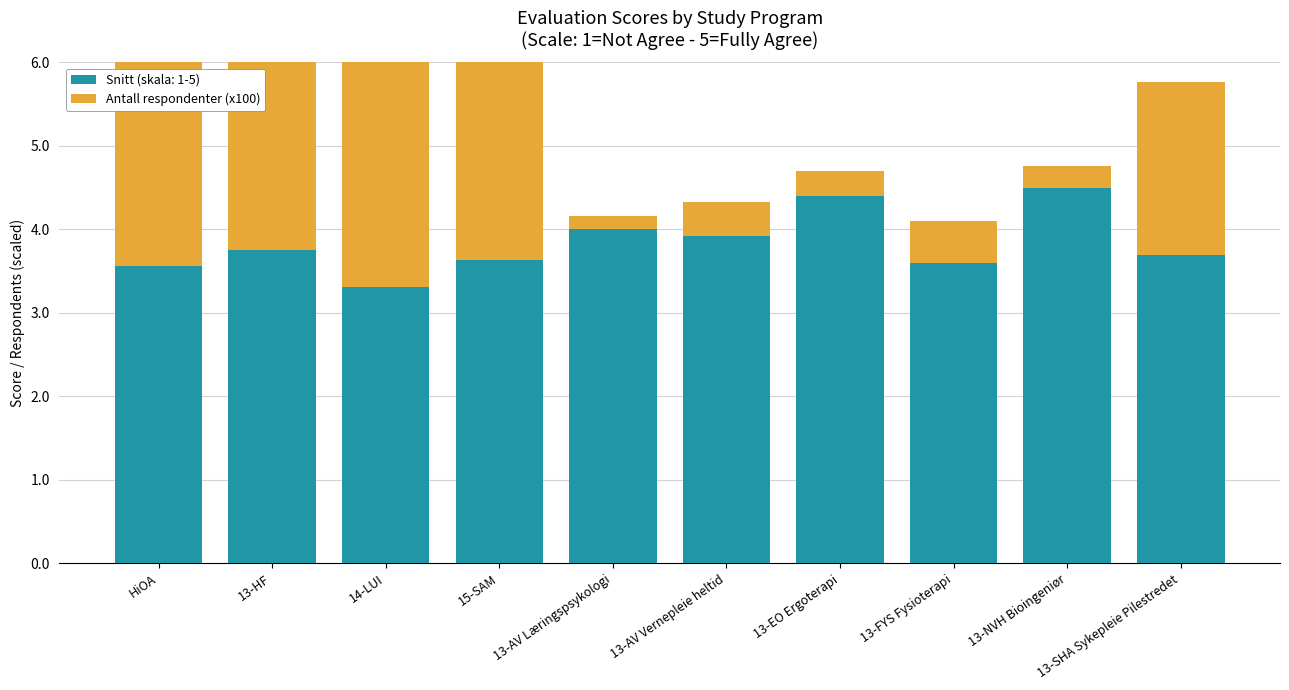

What is the smallest value displayed?

0.2